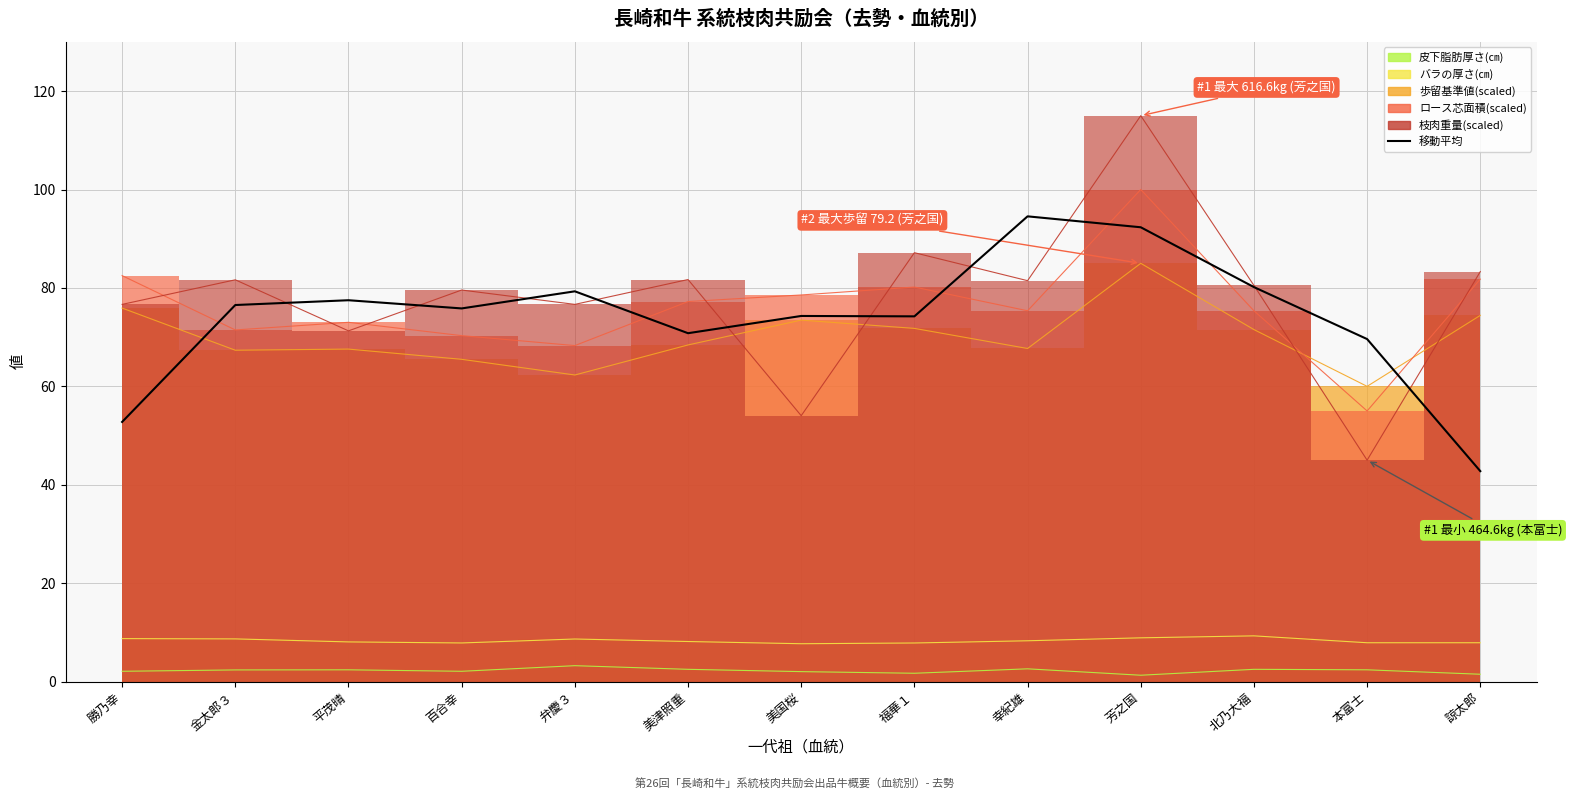

Approximately how many times larger is the value at 諒太郎 compared to 美津照重?

0.6